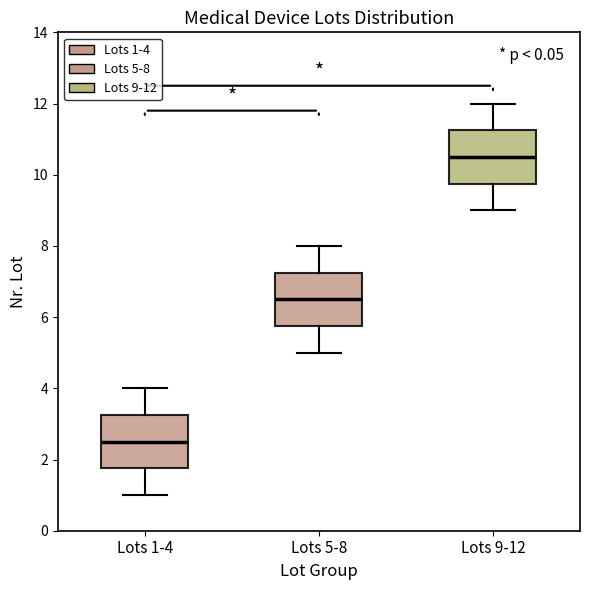

Reading left to right, read every box against the y-axis: the position of its median line, the range the box covers, and the ends of its whiskers. The values are not printed on the chart, so give them approximately, as read against the axis.

Lots 1-4: median 2.6, box 1.8 to 3.2, whiskers 1.0 to 4.0
Lots 5-8: median 6.6, box 5.8 to 7.2, whiskers 5.0 to 8.0
Lots 9-12: median 10.6, box 9.8 to 11.2, whiskers 9.0 to 12.0